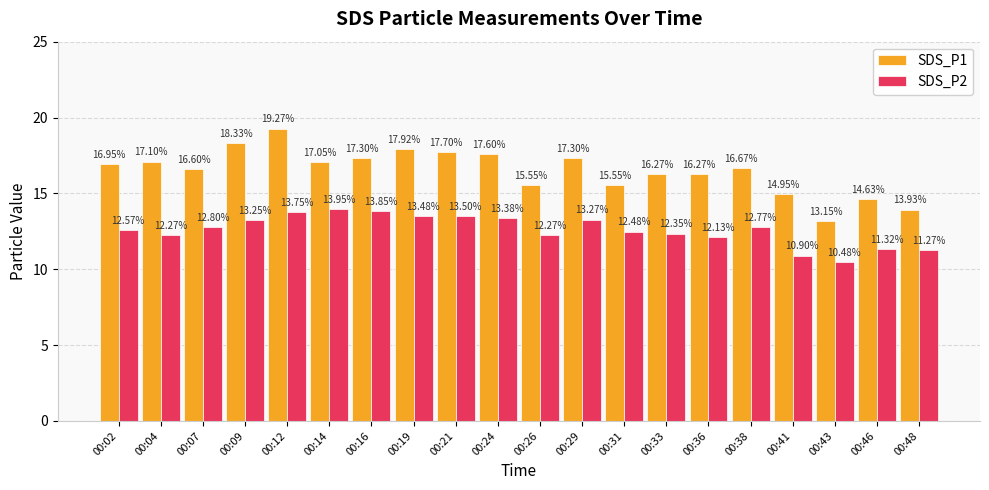

What is the sum of the SDS_P2 values at 00:21 and 00:02?

26.1